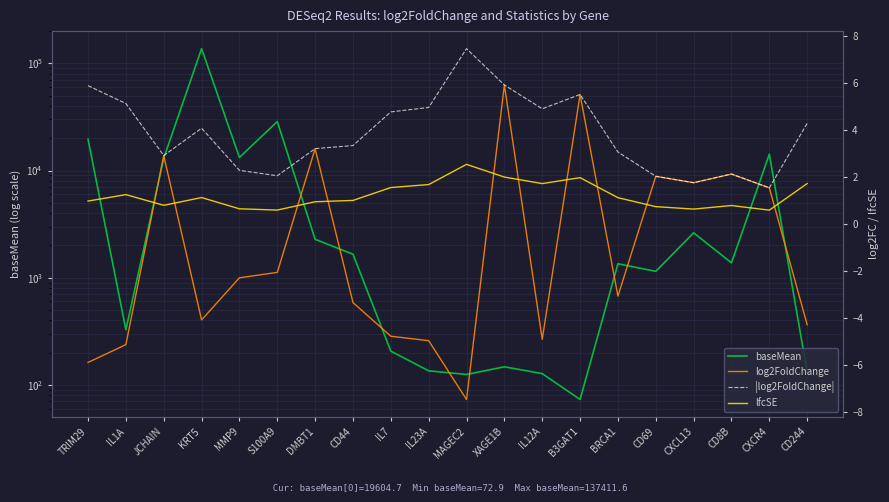

True or false: baseMean and lfcSE cross at least once.

False